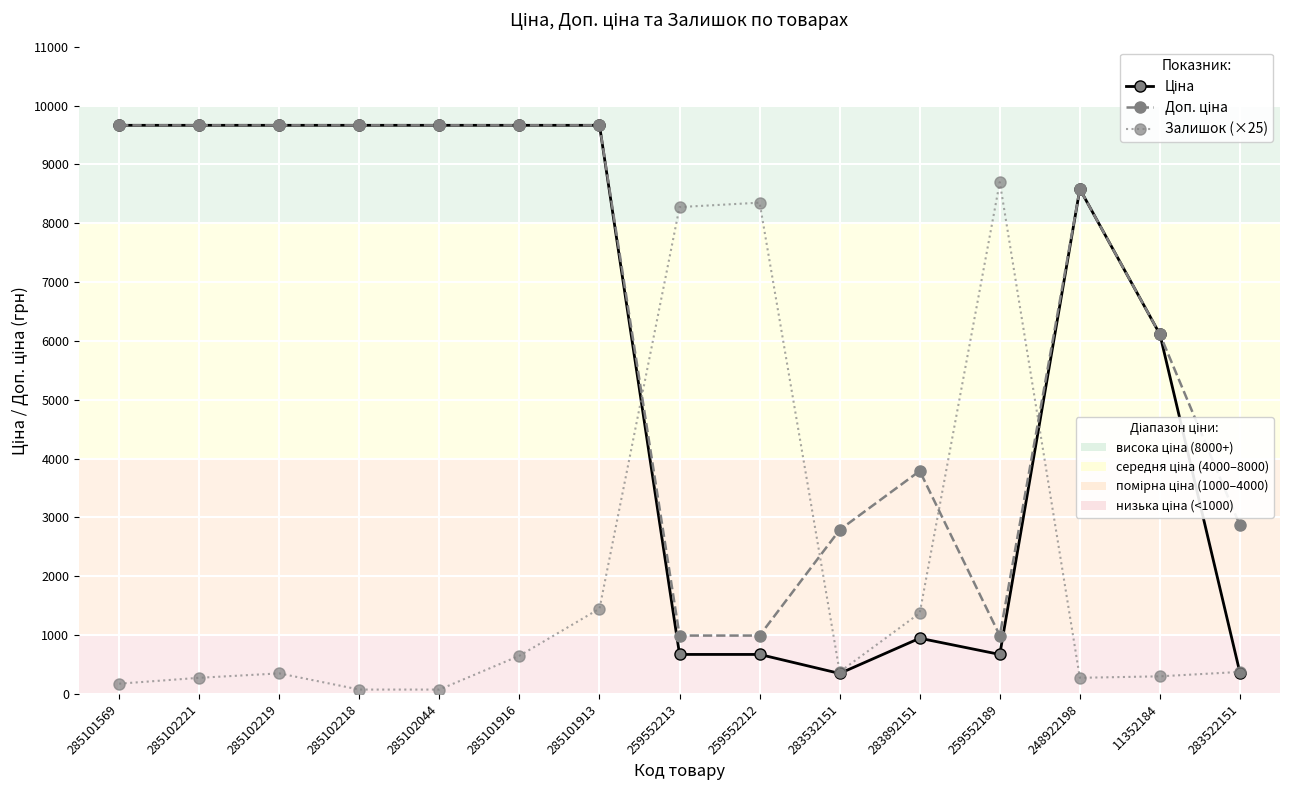

What is the total value across all series at 285102221?

19604.3